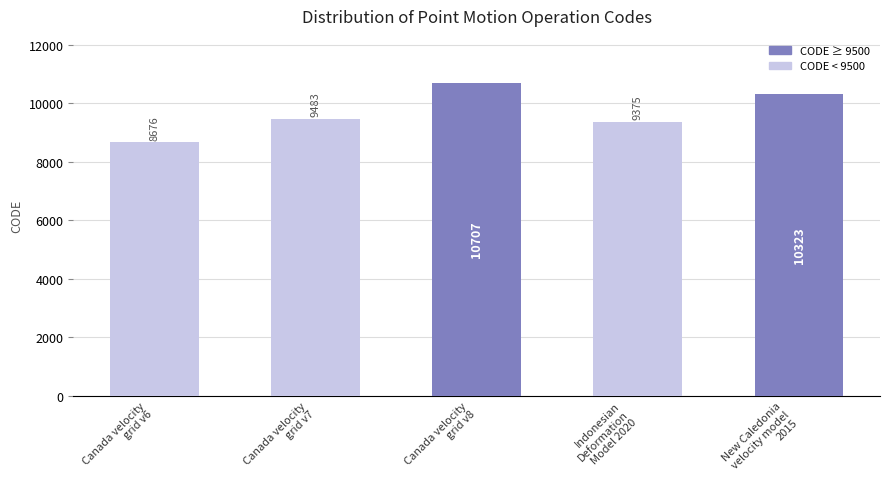

What is the change in value from Canada velocity
grid v7 to Indonesian
Deformation
Model 2020?

-108